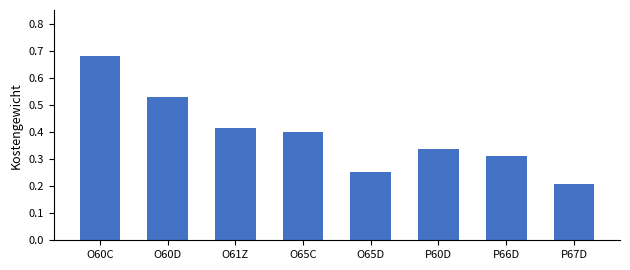

What is the sum of all values?

3.1